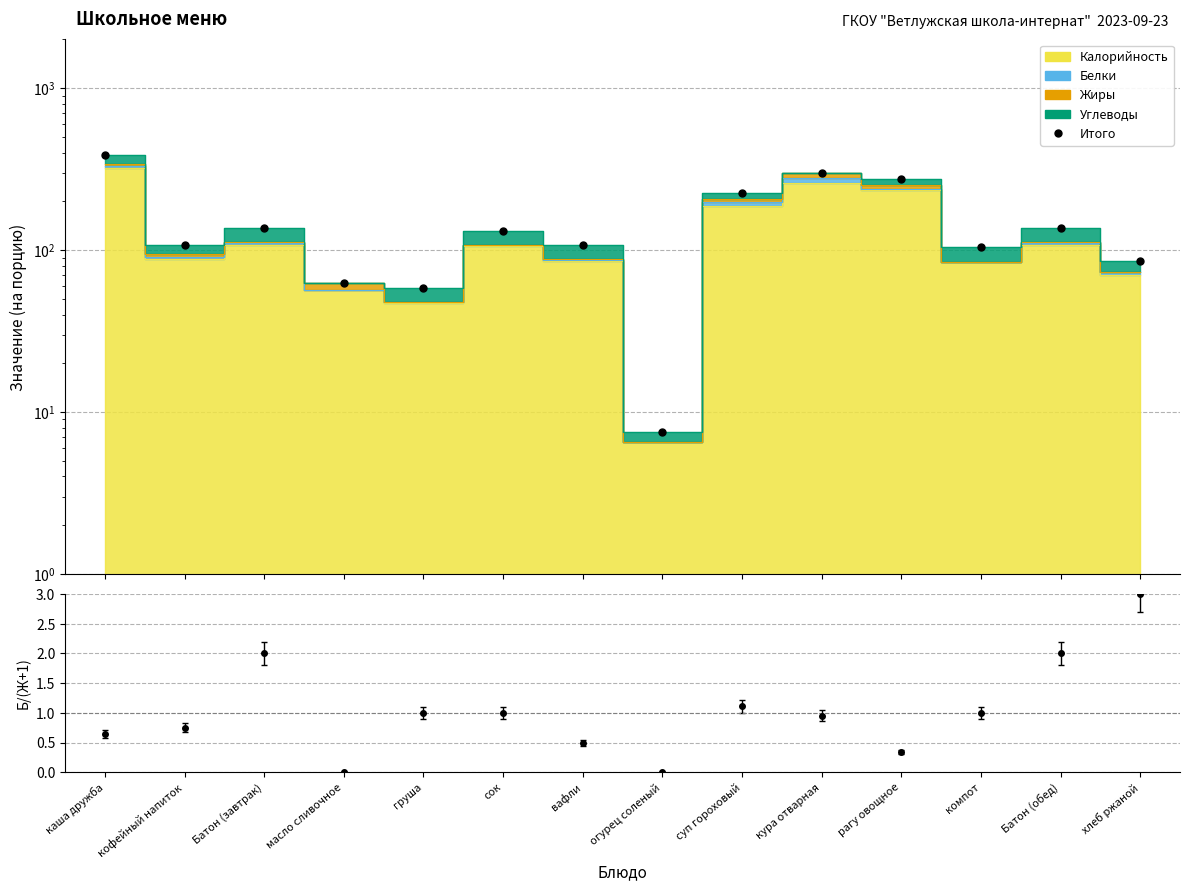

What is the value of the 8th point from the left?

7.5